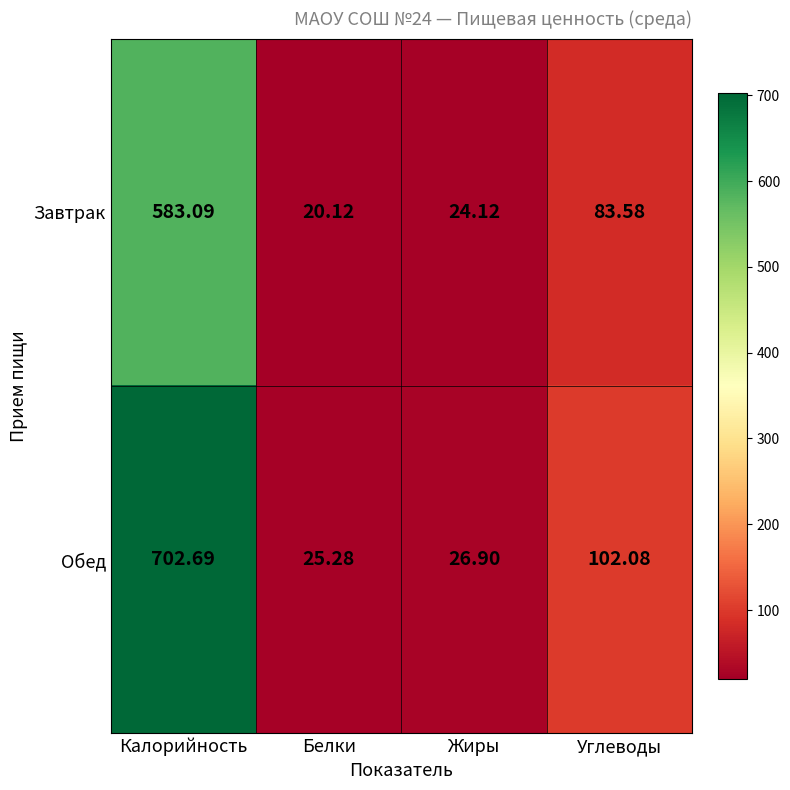

At which label does Завтрак reach its minimum?

Белки